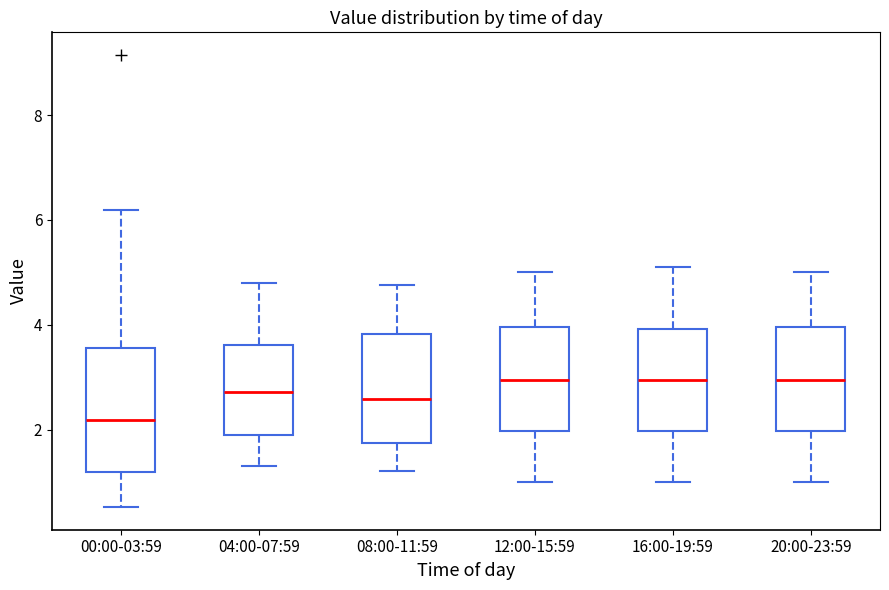

Comparing the boxes themselves (not the whiskers), which one is the tallest?

00:00-03:59